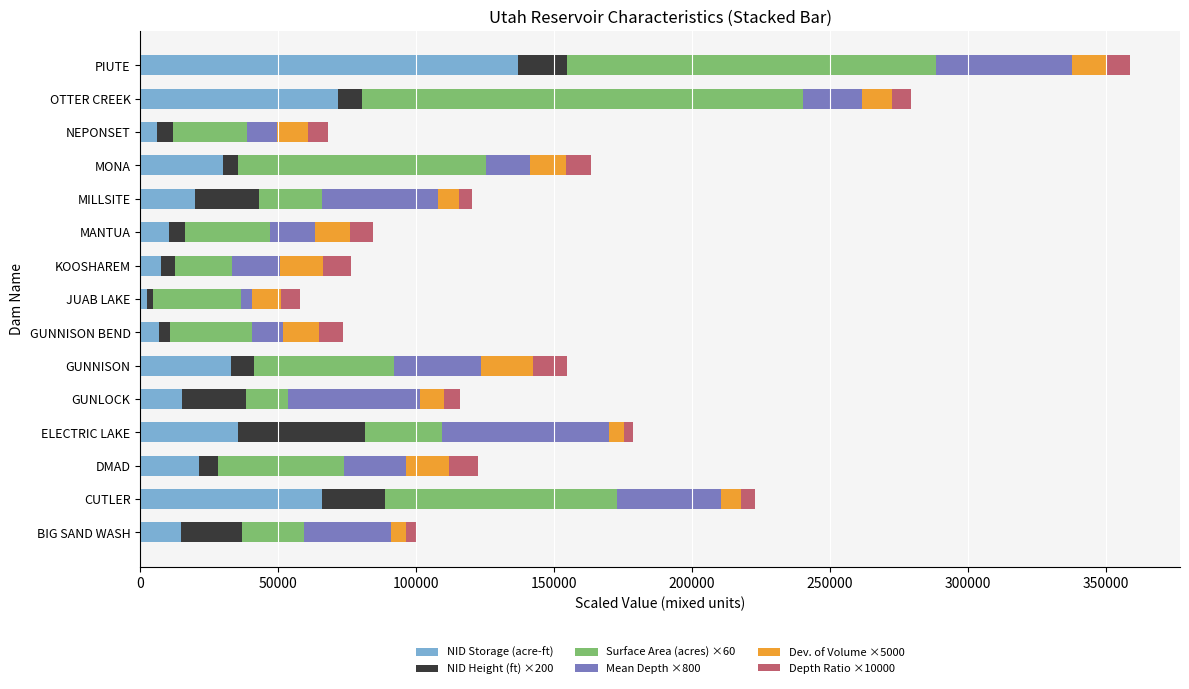

The NID Storage (acre-ft) series shows 32240.3 at MILLSITE. True or false?

False